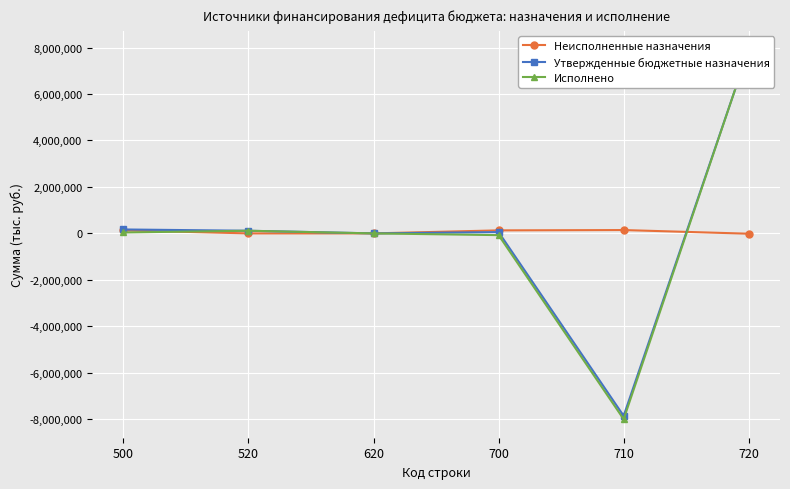

At which label does Утвержденные бюджетные назначения first exceed 114000?

500